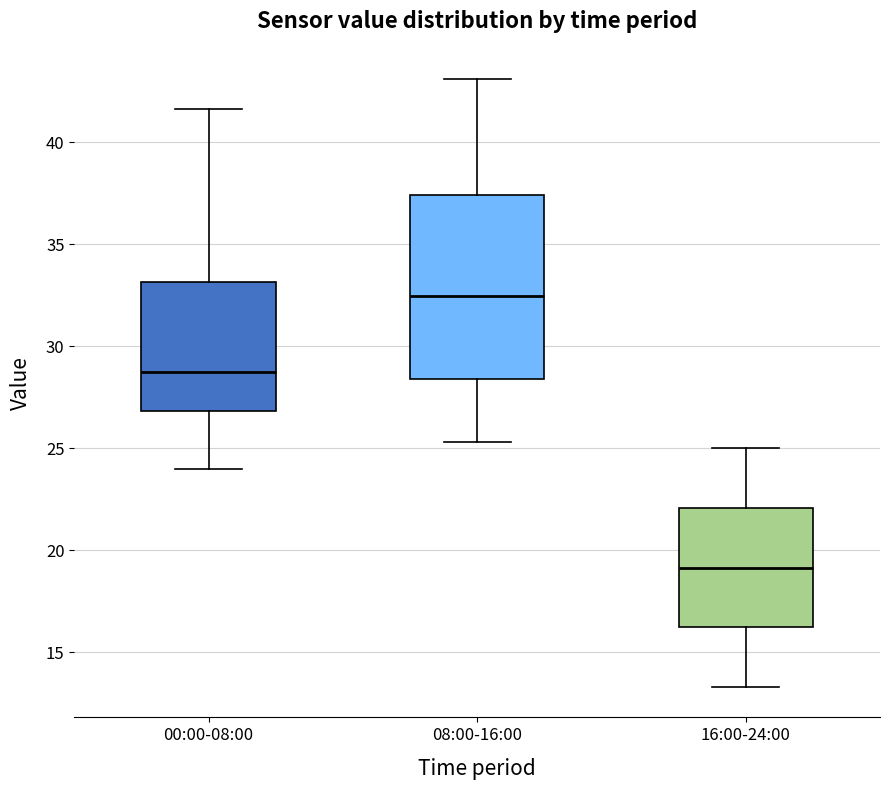

Where is the lower edge of the box for 00:00-08:00 on the y-axis? The values are not printed on the chart, so give them approximately, as read against the axis.

27.0